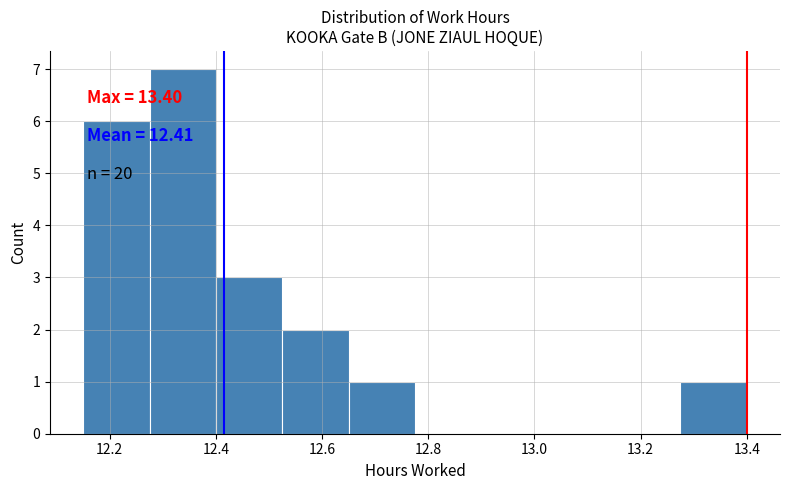

Over which range of the x-axis is the bar tallest?

12.275 to 12.400